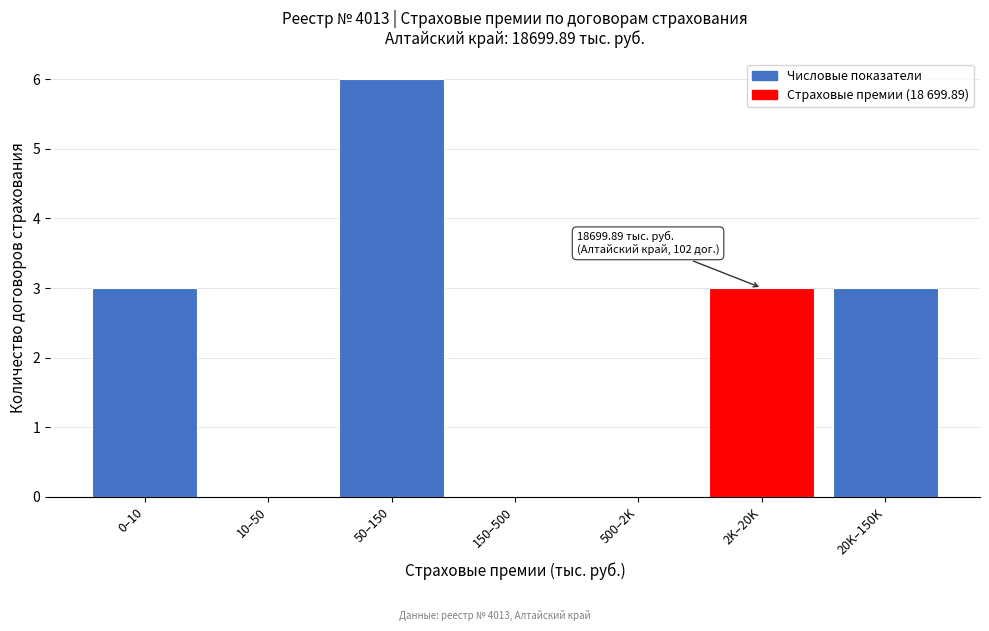

Reading right to left, what are all the values shown in this chart?

20K–150K=3	2K–20K=3	500–2K=0	150–500=0	50–150=6	10–50=0	0–10=3